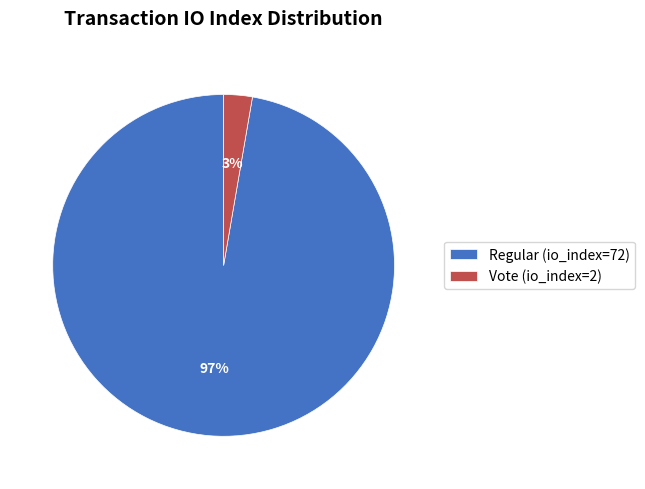

Which has a higher value, Regular (io_index=72) or Vote (io_index=2)?

Regular (io_index=72)